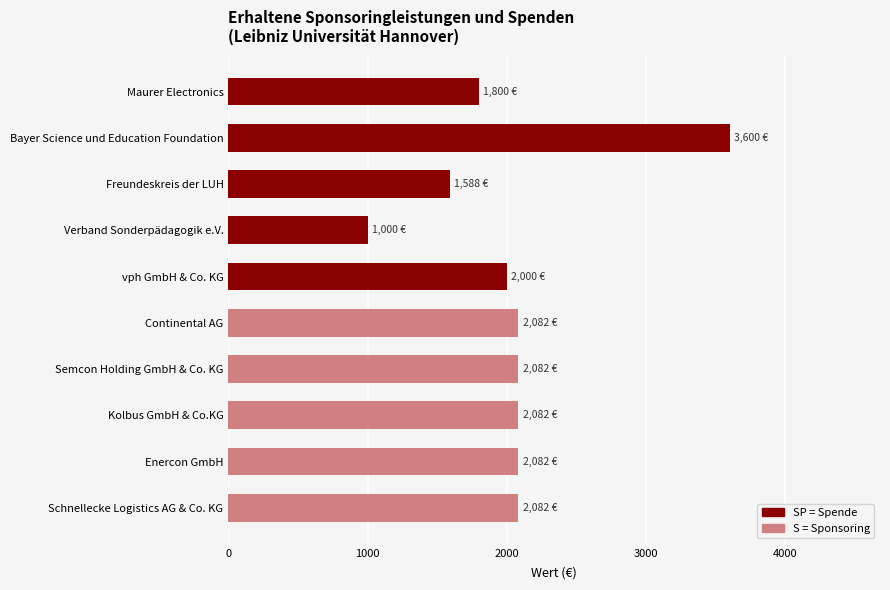

Reading bottom to top, extract all data points from this chart.

Schnellecke Logistics AG & Co. KG=2082.5	Enercon GmbH=2082.5	Kolbus GmbH & Co.KG=2082.5	Semcon Holding GmbH & Co. KG=2082.5	Continental AG=2082.5	vph GmbH & Co. KG=2000.0	Verband Sonderpädagogik e.V.=1000.0	Freundeskreis der LUH=1588.2	Bayer Science und Education Foundation=3600.0	Maurer Electronics=1800.0